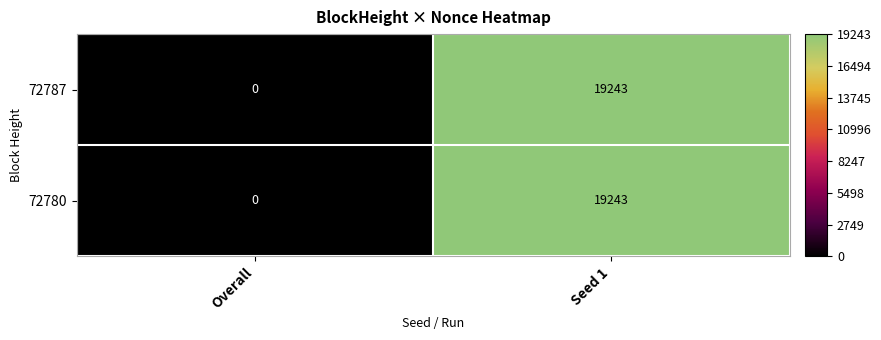

What is the sum of the 72780 values at Seed 1 and Overall?

19243